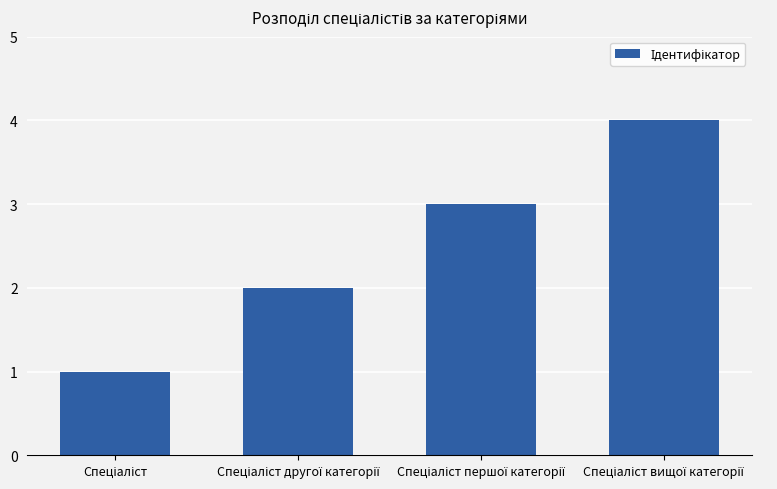

What is the greatest value displayed?

4